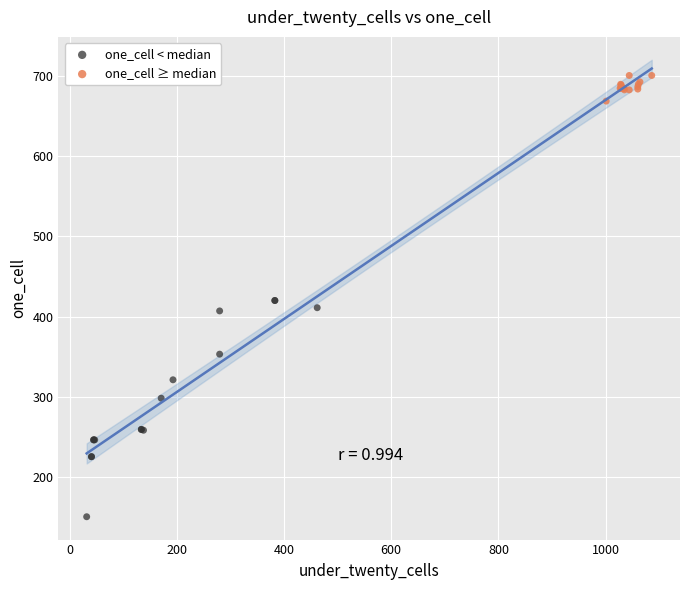

Which series has the widest spread of Y values?

one_cell < median